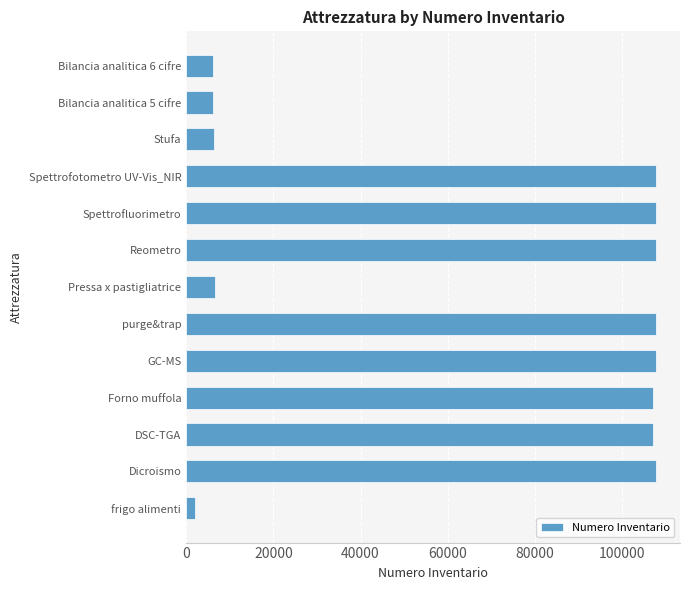

What is the sum of all values?

887693